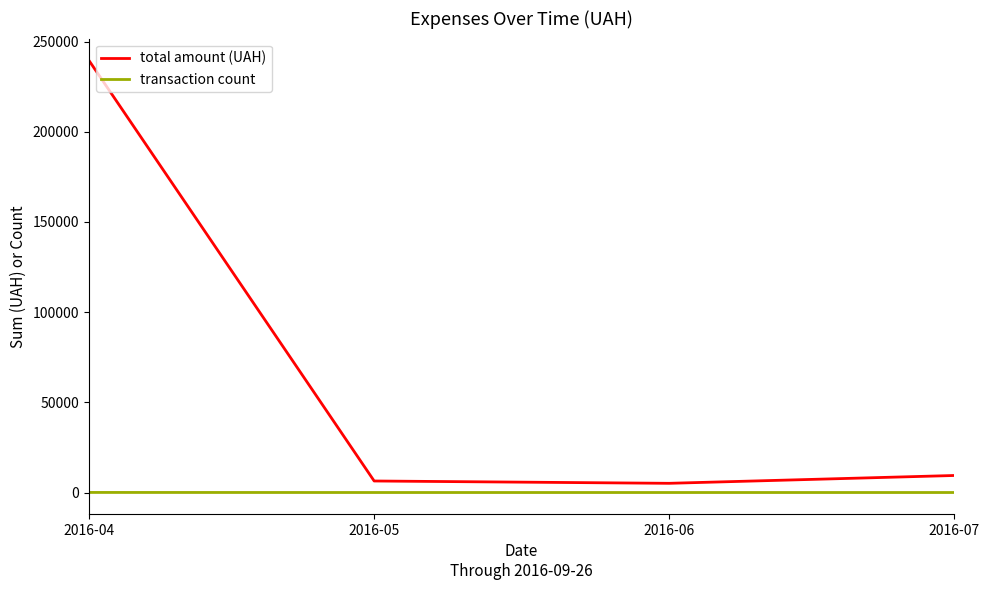

True or false: total amount (UAH) and transaction count cross at least once.

False